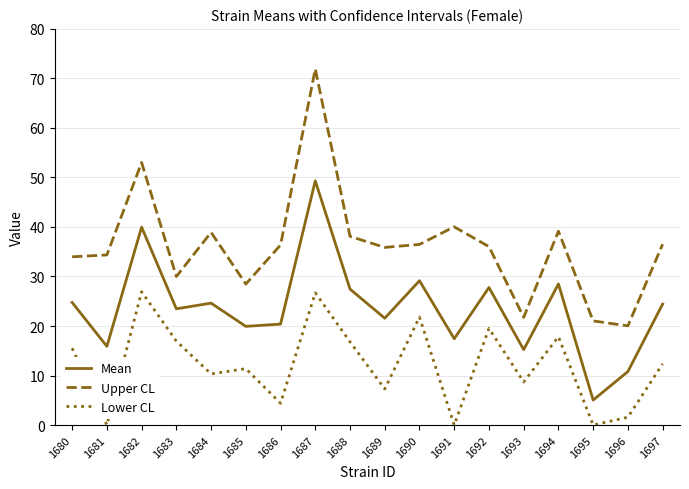

Rank the series at 1684 from lowest to highest value.

Lower CL, Mean, Upper CL